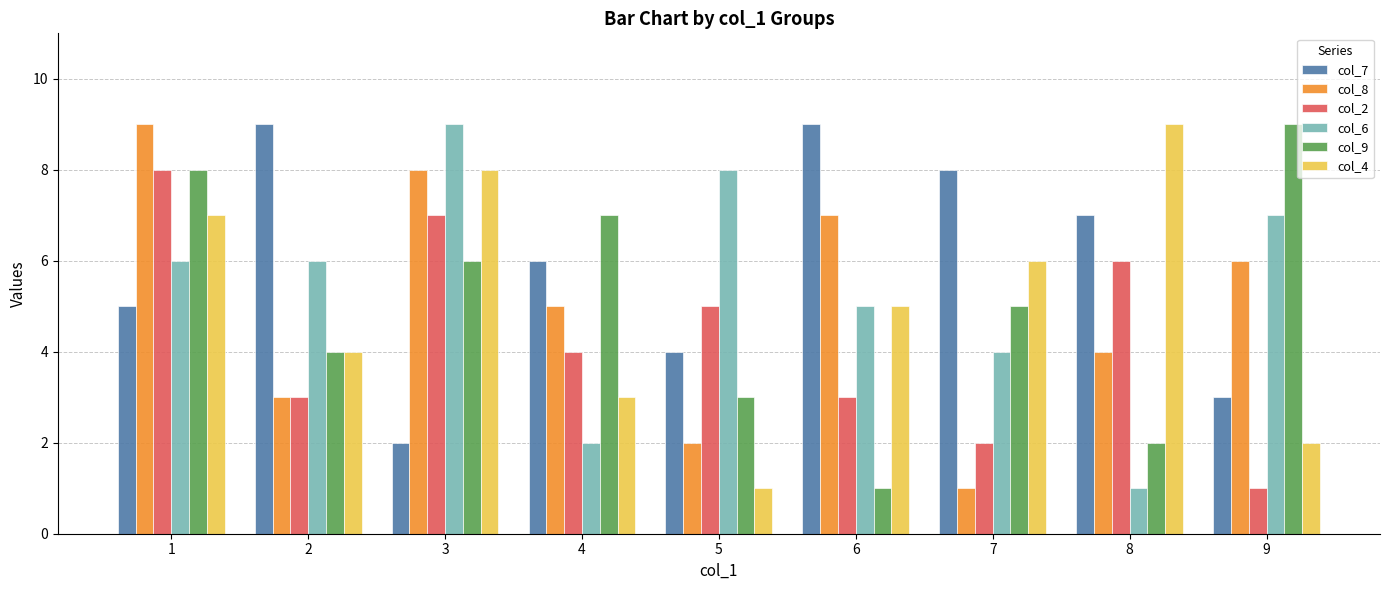

Rank the categories by col_8 value from highest to lowest.

1, 3, 6, 9, 4, 8, 2, 5, 7